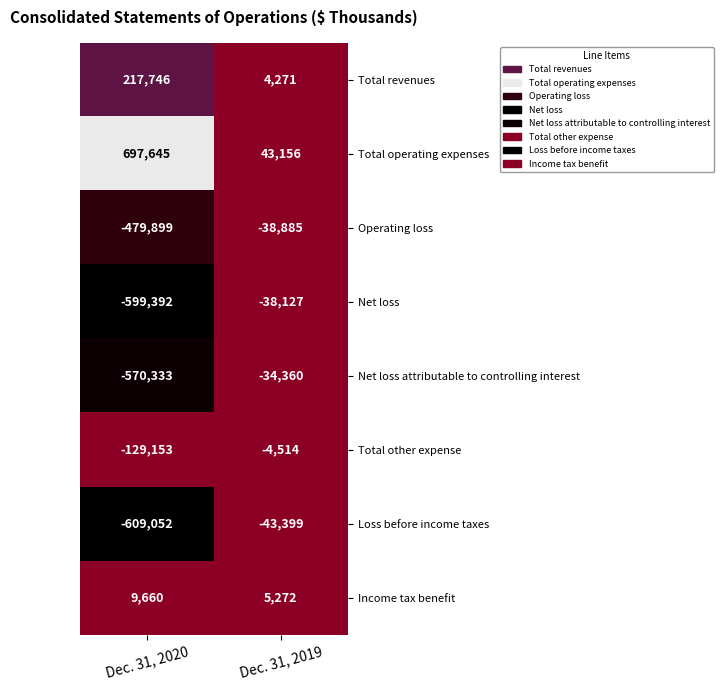

At which label does Income tax benefit reach its peak?

Dec. 31, 2020